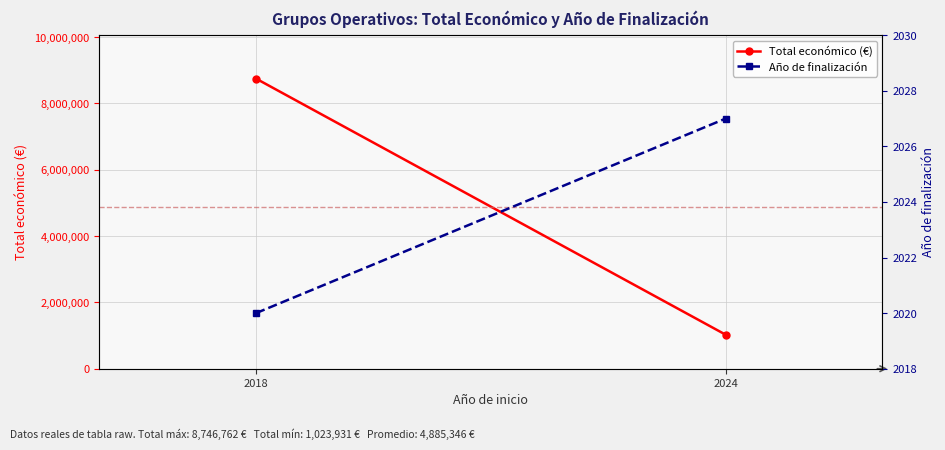

Where is Año de finalización nearest to the value 2023?

2018